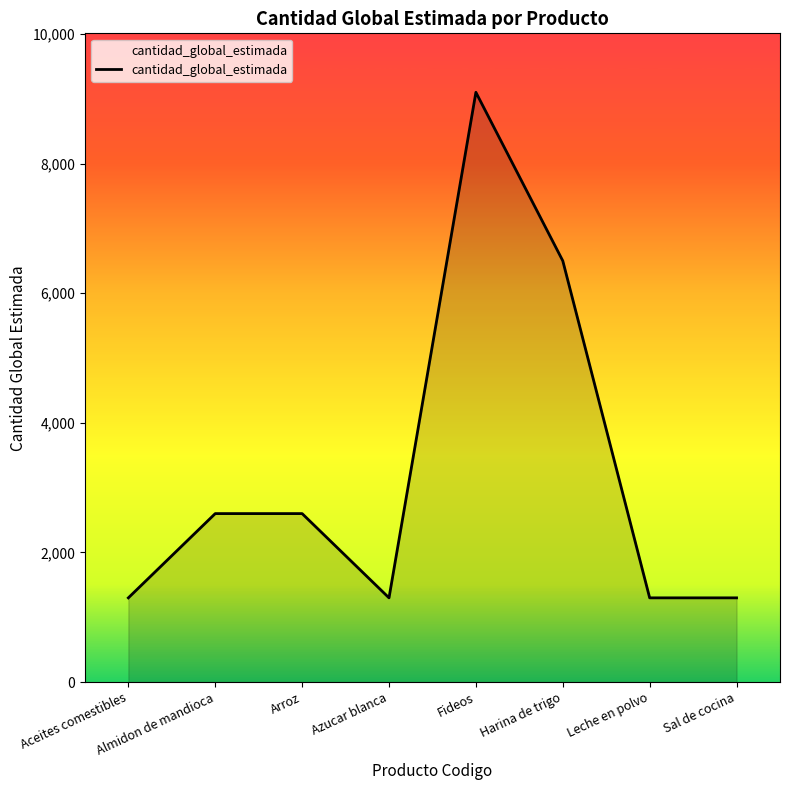

What is the difference between the maximum and minimum values?

7800